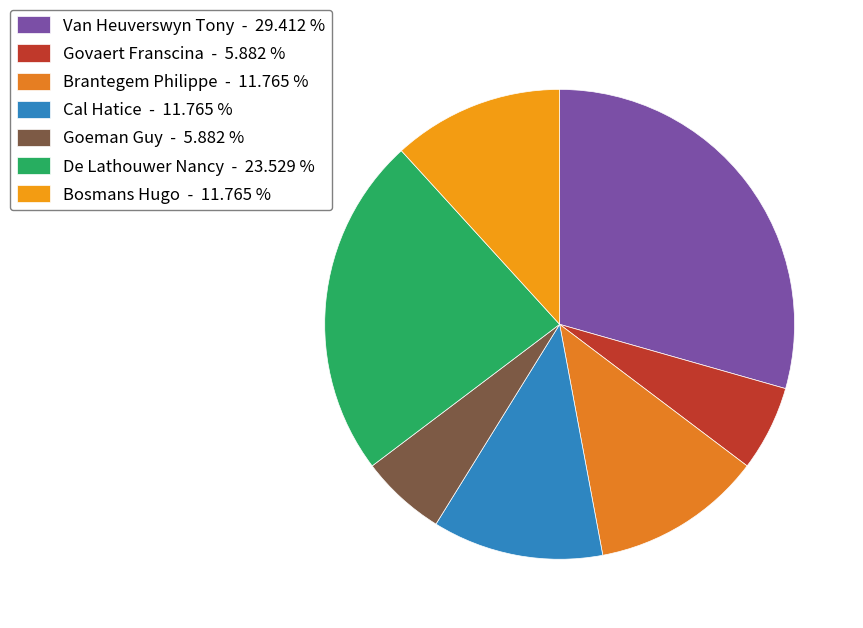

How many segments does this pie chart have?

7